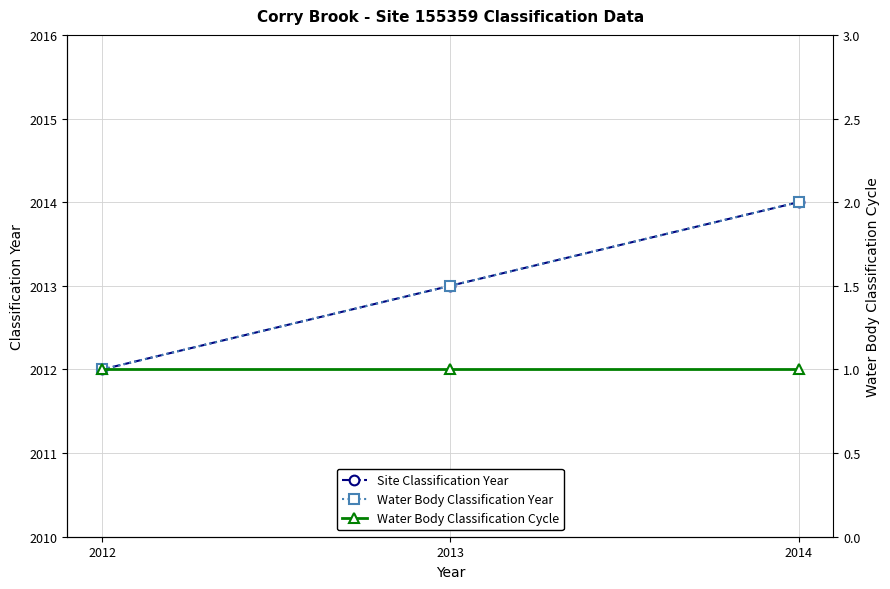

Which series has the widest spread of values?

Site Classification Year